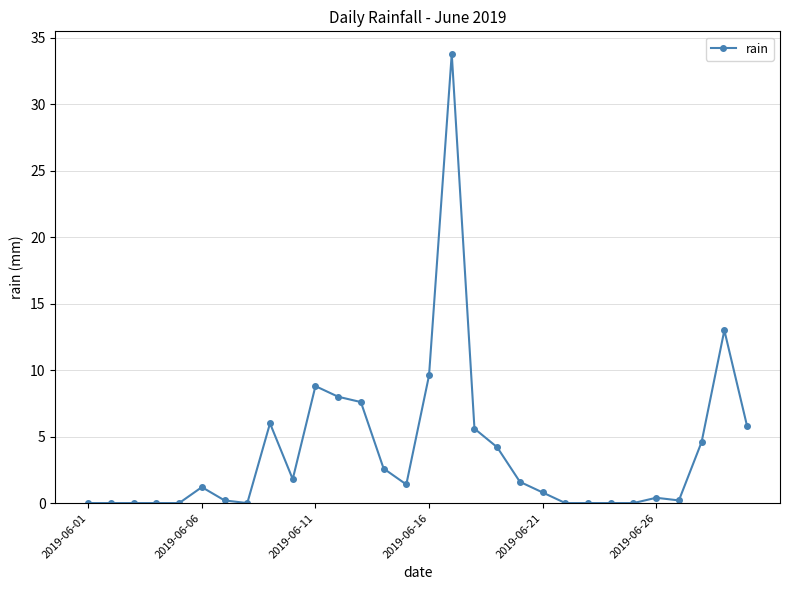

What is the average value?

3.9